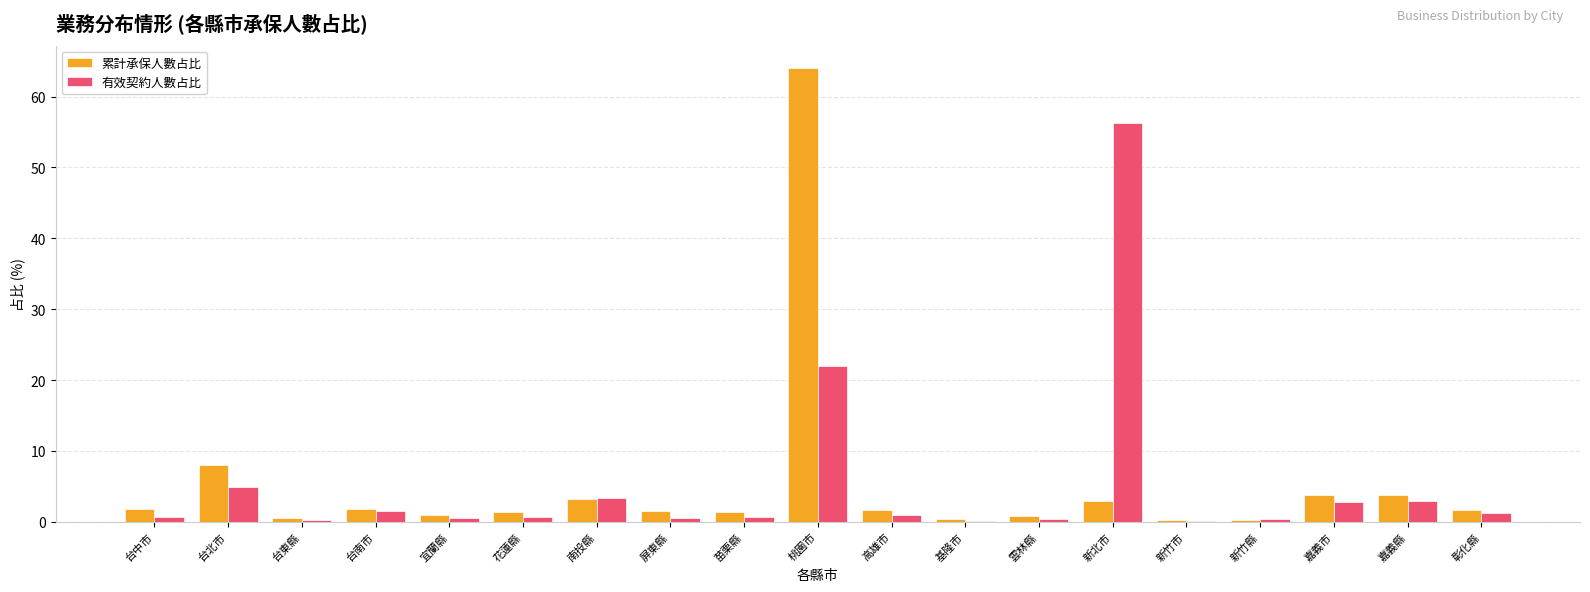

The value of 累計承保人數占比 at 桃園市 is 64.0. True or false?

True